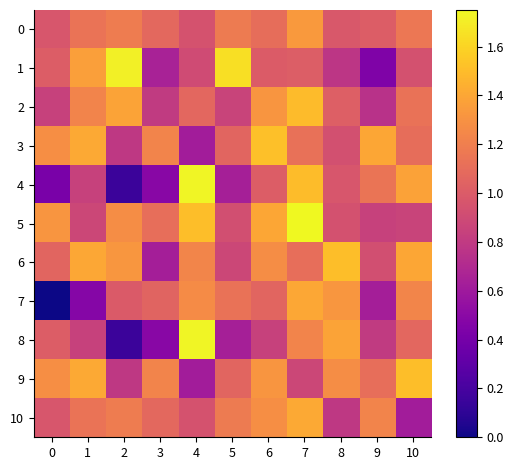

Reading right to left, what are all the values shown in this chart?

0: 10=1.2	9=1.0	8=1.0	7=1.3	6=1.1	5=1.2	4=0.9	3=1.1	2=1.2	1=1.1	0=1.0
1: 10=0.9	9=0.4	8=0.8	7=1.0	6=1.0	5=1.6	4=0.9	3=0.7	2=1.7	1=1.4	0=1.0
2: 10=1.1	9=0.8	8=1.0	7=1.5	6=1.3	5=0.9	4=1.1	3=0.8	2=1.4	1=1.2	0=0.8
3: 10=1.1	9=1.4	8=0.9	7=1.1	6=1.5	5=1.1	4=0.6	3=1.2	2=0.8	1=1.4	0=1.3
4: 10=1.4	9=1.1	8=1.0	7=1.5	6=1.0	5=0.6	4=1.7	3=0.5	2=0.2	1=0.8	0=0.4
5: 10=0.9	9=0.8	8=0.9	7=1.8	6=1.4	5=0.9	4=1.5	3=1.1	2=1.3	1=0.9	0=1.3
6: 10=1.4	9=0.9	8=1.5	7=1.1	6=1.3	5=0.9	4=1.2	3=0.6	2=1.3	1=1.4	0=1.1
7: 10=1.2	9=0.6	8=1.3	7=1.4	6=1.1	5=1.1	4=1.3	3=1.1	2=1.0	1=0.5	0=0.0
8: 10=1.1	9=0.8	8=1.4	7=1.2	6=0.8	5=0.6	4=1.7	3=0.5	2=0.2	1=0.8	0=1.0
9: 10=1.5	9=1.1	8=1.3	7=0.9	6=1.3	5=1.1	4=0.6	3=1.2	2=0.8	1=1.4	0=1.3
10: 10=0.6	9=1.2	8=0.8	7=1.4	6=1.3	5=1.2	4=0.9	3=1.1	2=1.2	1=1.1	0=1.0